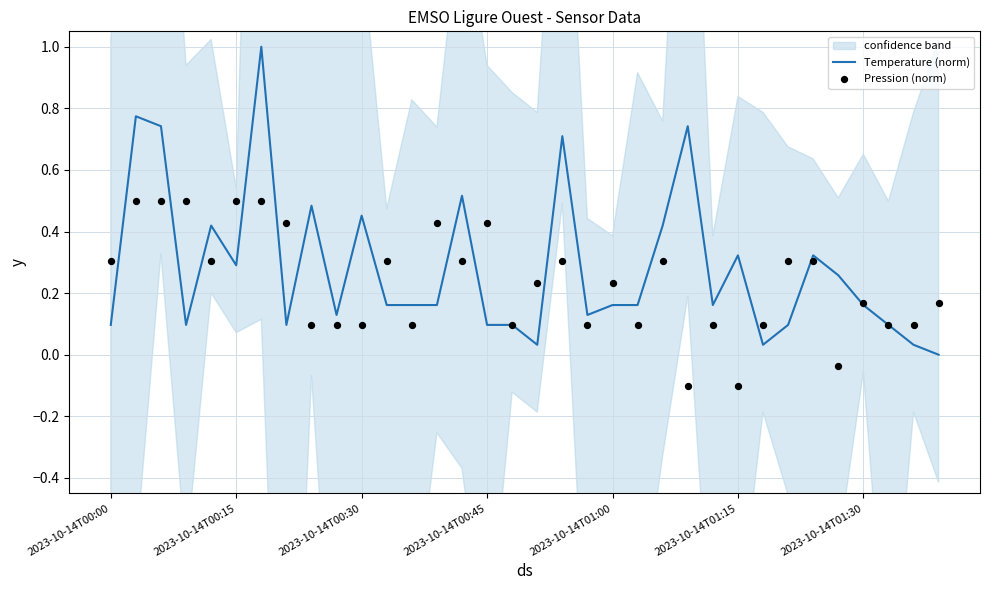

What is the maximum value for Temperature (norm)?

1.0